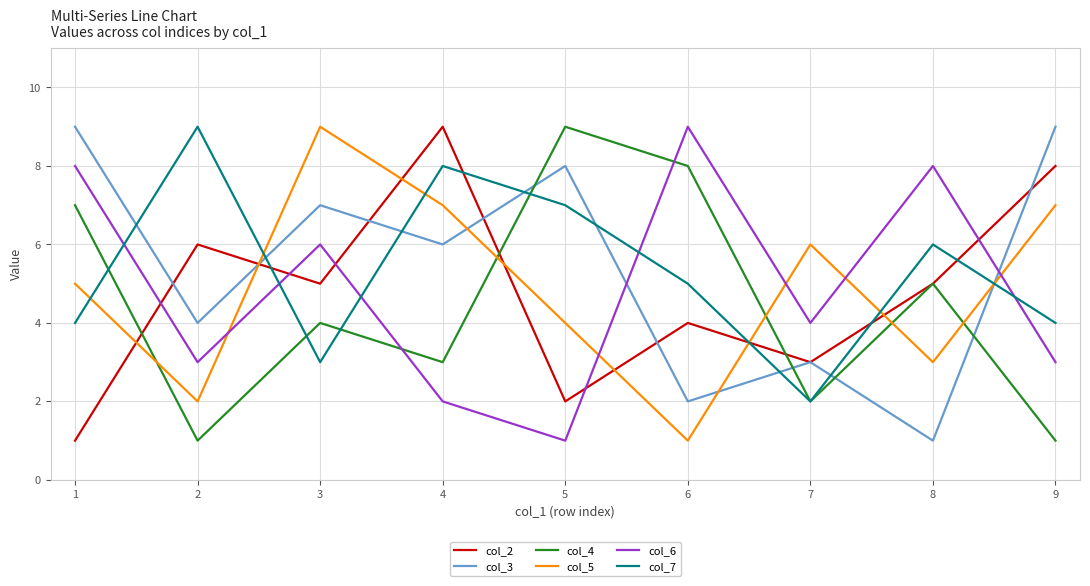

Is it true that col_4 equals 1 at 9?

True